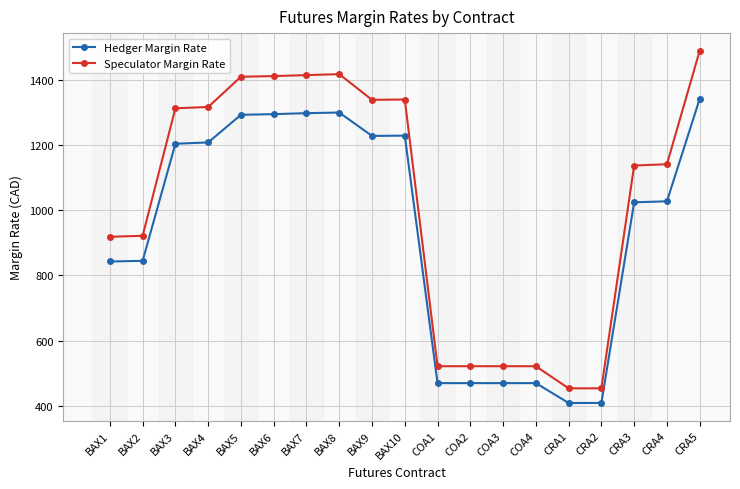

True or false: Speculator Margin Rate has a value of 1341 at BAX10.

True